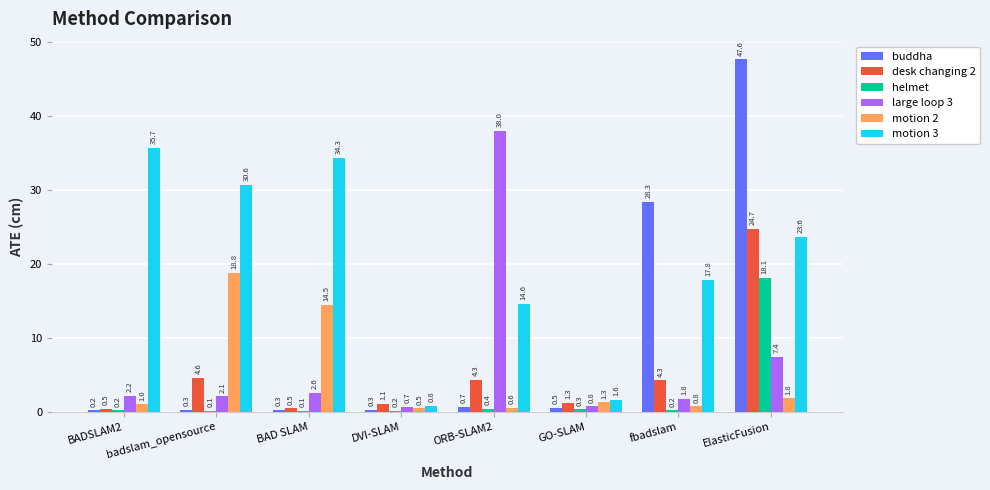

The value of helmet at ElasticFusion is 28.1. True or false?

False